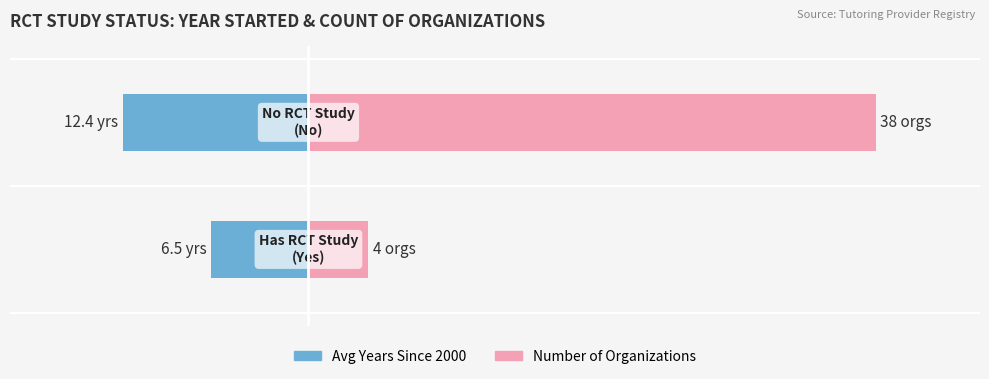

The value of Avg Yrs Since 2000 (left) at 1 is -18.3. True or false?

False